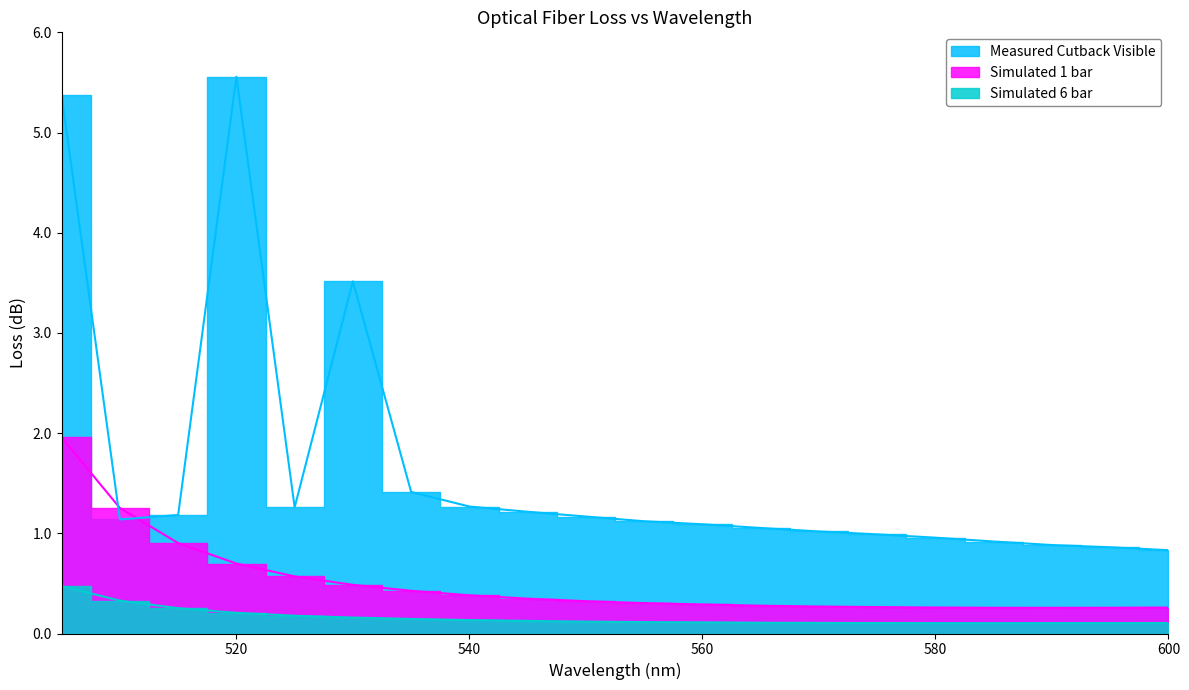

The value of Simulated 6 bar at 505 is 0.8. True or false?

False